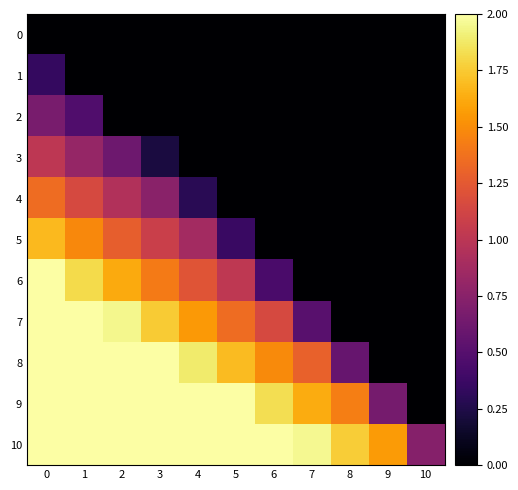

Reading right to left, list all the values displayed in this chart.

0: 10=0.0	9=0.0	8=0.0	7=0.0	6=0.0	5=0.0	4=0.0	3=0.0	2=0.0	1=0.0	0=0.0
1: 10=0.0	9=0.0	8=0.0	7=0.0	6=0.0	5=0.0	4=0.0	3=0.0	2=0.0	1=0.0	0=0.3
2: 10=0.0	9=0.0	8=0.0	7=0.0	6=0.0	5=0.0	4=0.0	3=0.0	2=0.0	1=0.5	0=0.7
3: 10=0.0	9=0.0	8=0.0	7=0.0	6=0.0	5=0.0	4=0.0	3=0.2	2=0.6	1=0.8	0=1.0
4: 10=0.0	9=0.0	8=0.0	7=0.0	6=0.0	5=0.0	4=0.3	3=0.8	2=0.9	1=1.1	0=1.4
5: 10=0.0	9=0.0	8=0.0	7=0.0	6=0.0	5=0.4	4=0.9	3=1.1	2=1.3	1=1.5	0=1.7
6: 10=0.0	9=0.0	8=0.0	7=0.0	6=0.4	5=1.0	4=1.2	3=1.4	2=1.6	1=1.8	0=2.0
7: 10=0.0	9=0.0	8=0.0	7=0.5	6=1.1	5=1.4	4=1.6	3=1.8	2=1.9	1=2.0	0=2.0
8: 10=0.0	9=0.0	8=0.6	7=1.3	6=1.5	5=1.7	4=1.9	3=2.0	2=2.0	1=2.0	0=2.0
9: 10=0.0	9=0.7	8=1.4	7=1.6	6=1.8	5=2.0	4=2.0	3=2.0	2=2.0	1=2.0	0=2.0
10: 10=0.7	9=1.6	8=1.8	7=2.0	6=2.0	5=2.0	4=2.0	3=2.0	2=2.0	1=2.0	0=2.0